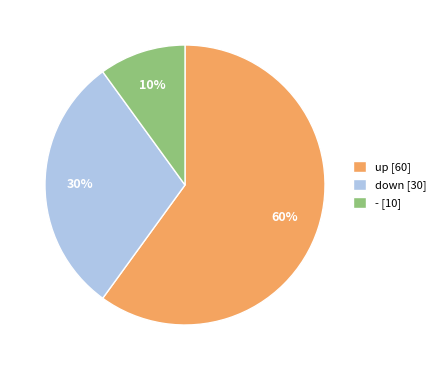

Rank the categories by value from lowest to highest.

- [10], down [30], up [60]